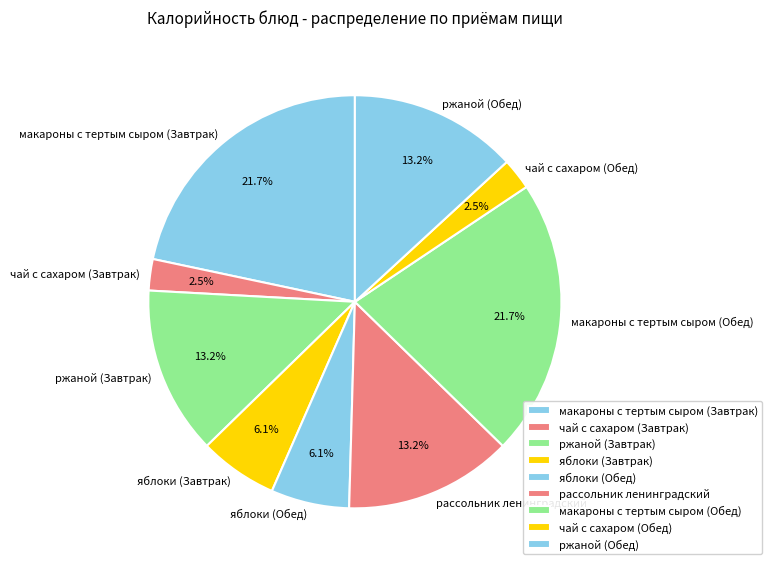

Combined, do яблоки (Завтрак) and рассольник ленинградский account for over 50%?

No